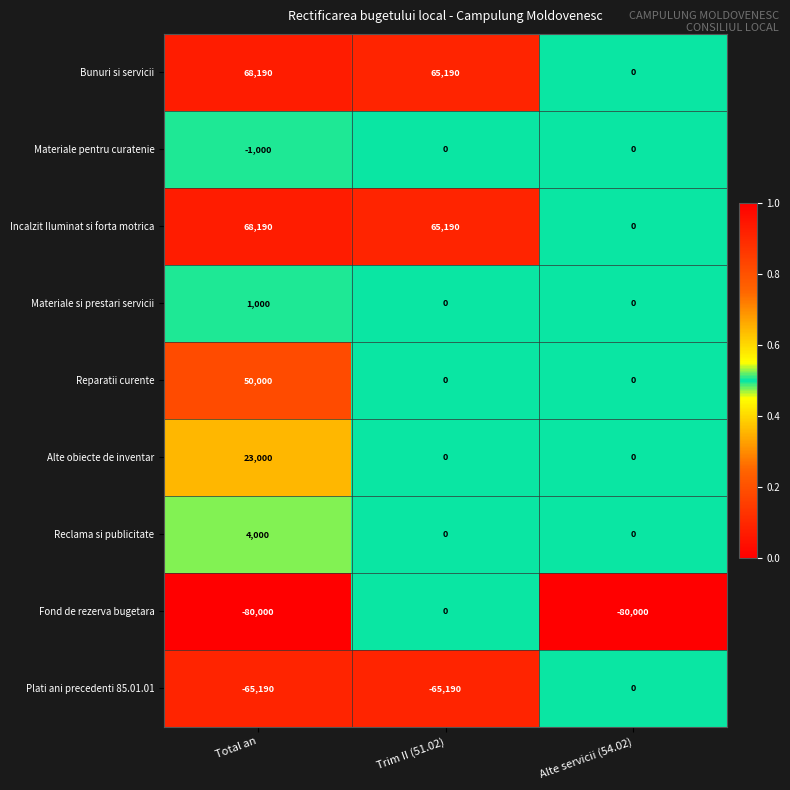

What is the maximum value for Reclama si publicitate?

4000